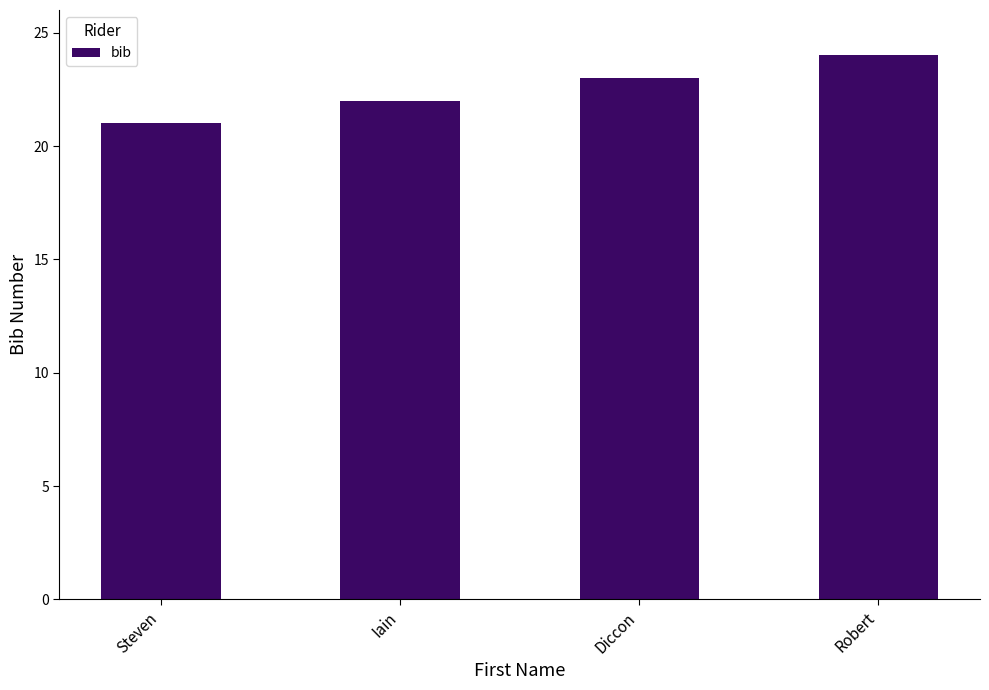

What is the sum of the values at Steven and Robert?

45